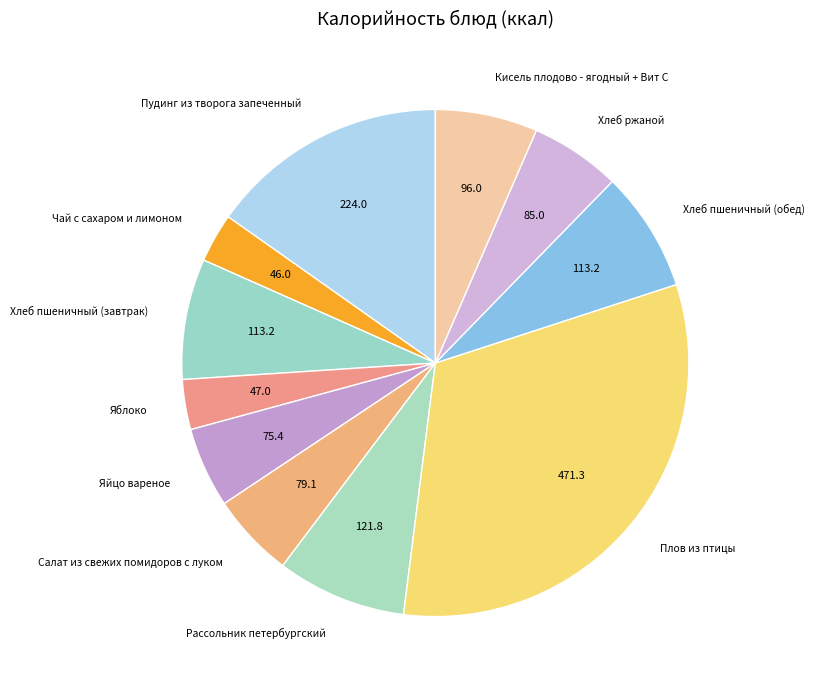

Is the sum of Рассольник петербургский and Хлеб пшеничный (обед) greater than half?

No